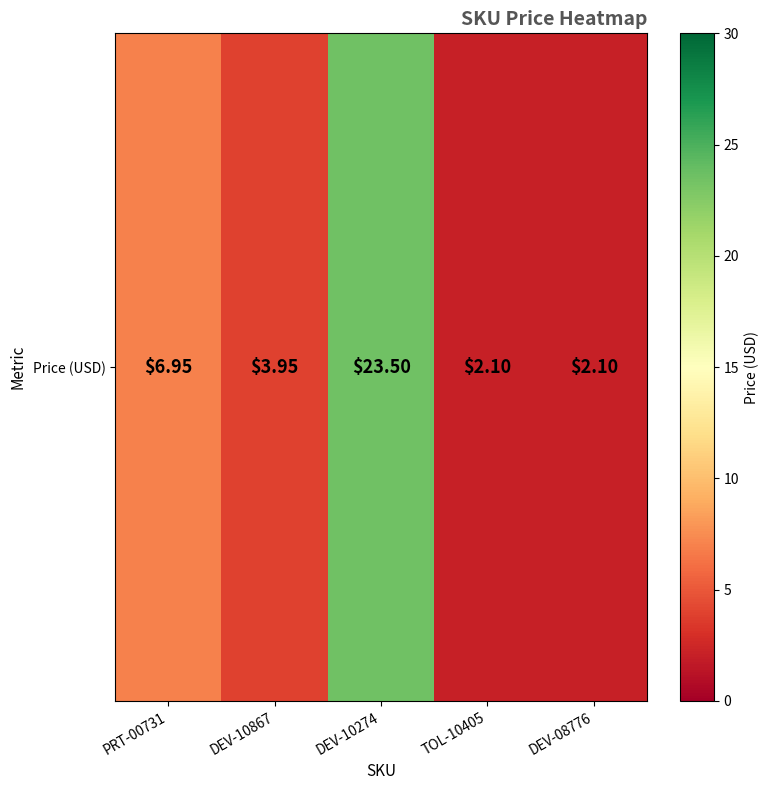

What is the sum of the values at PRT-00731 and DEV-08776?

9.1